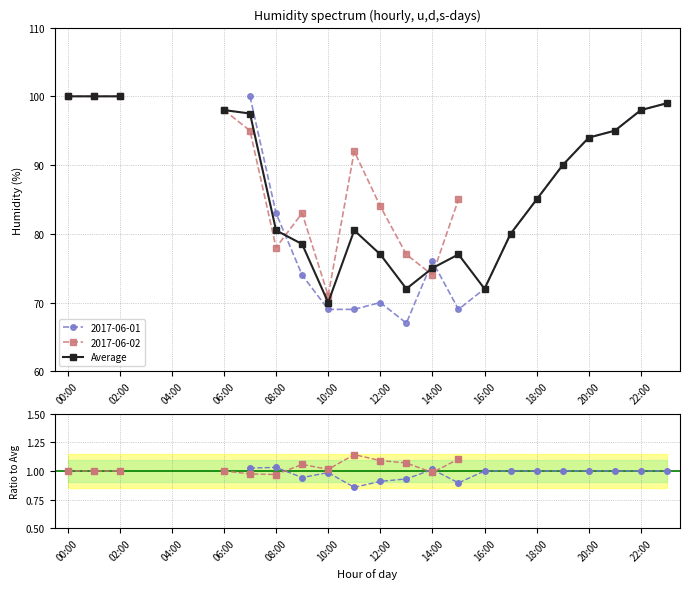

True or false: the data has more than 1 interior local peaks.

True